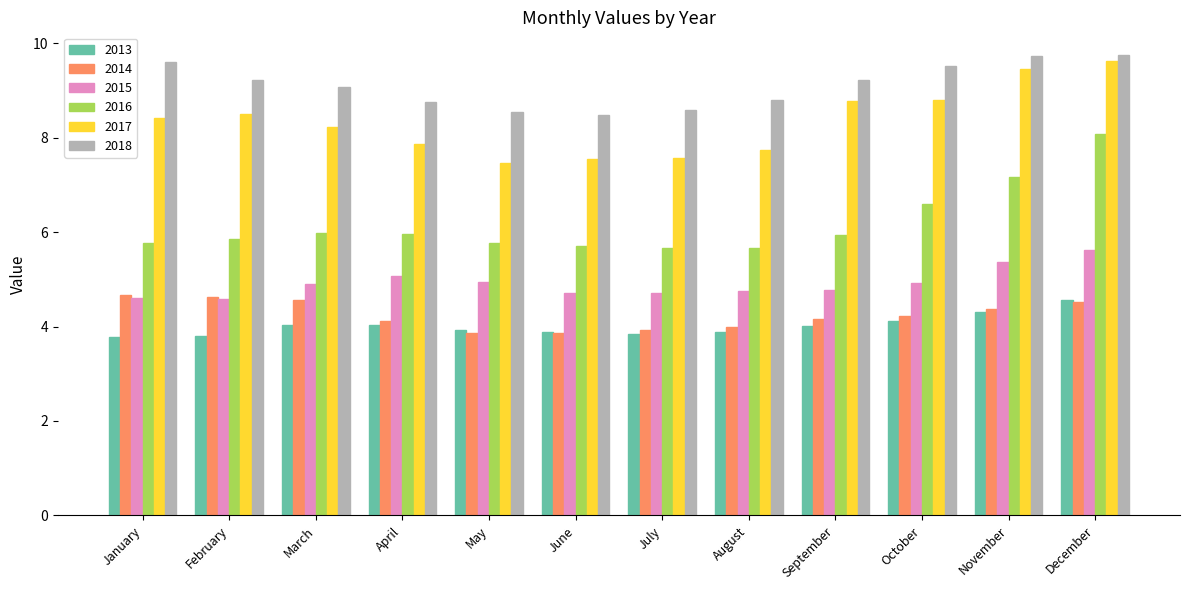

What are all the series names shown in the legend?

2013, 2014, 2015, 2016, 2017, 2018